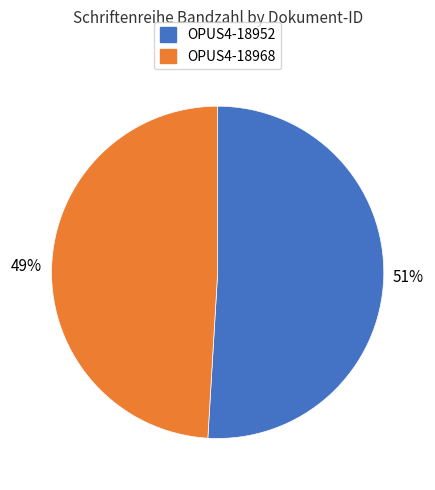

Which slice is the largest?

OPUS4-18952